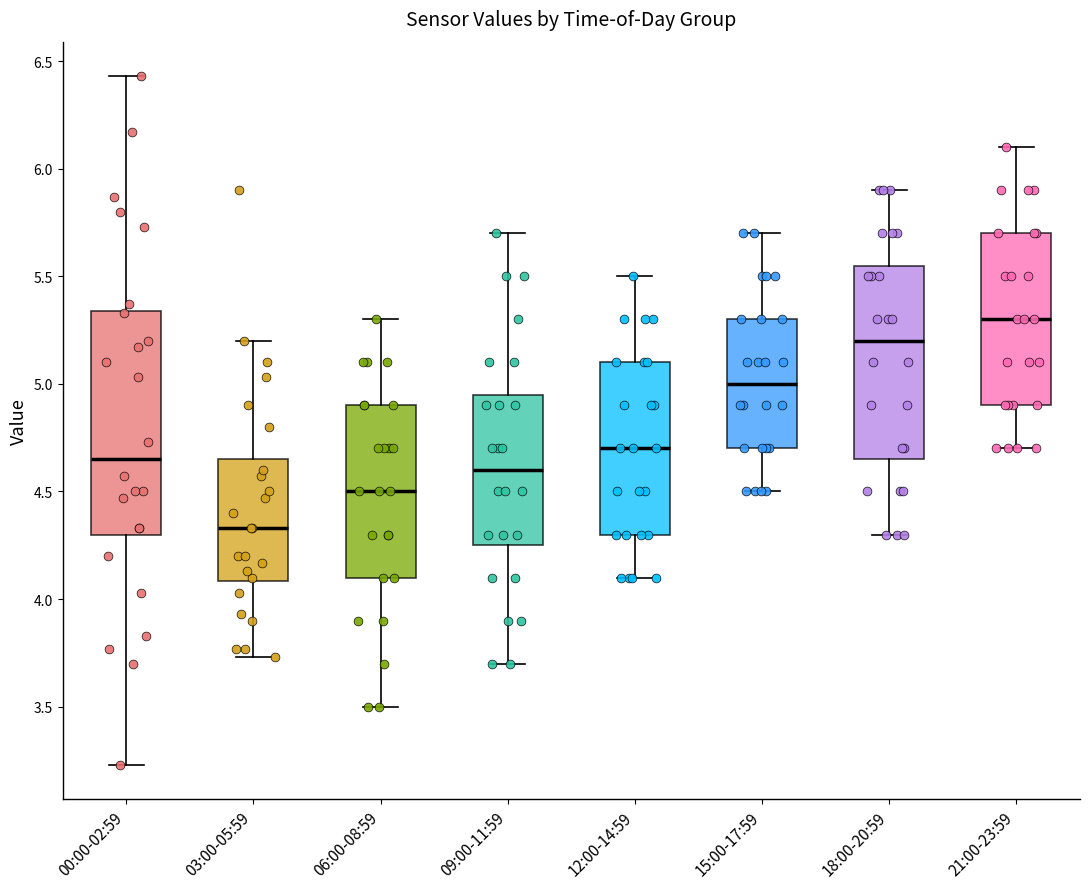

Which box's median line is the highest?

21:00-23:59